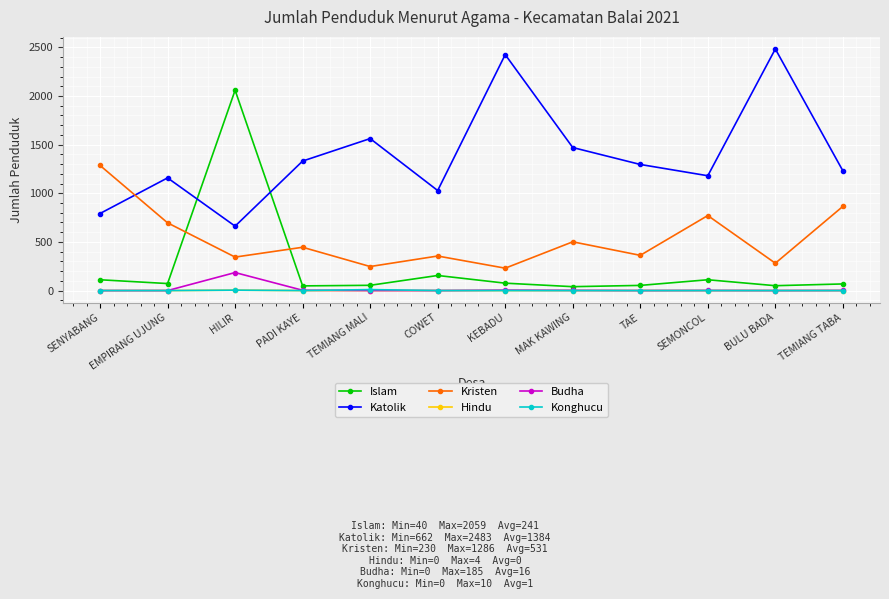

The value of Katolik at MAK KAWING is 583. True or false?

False